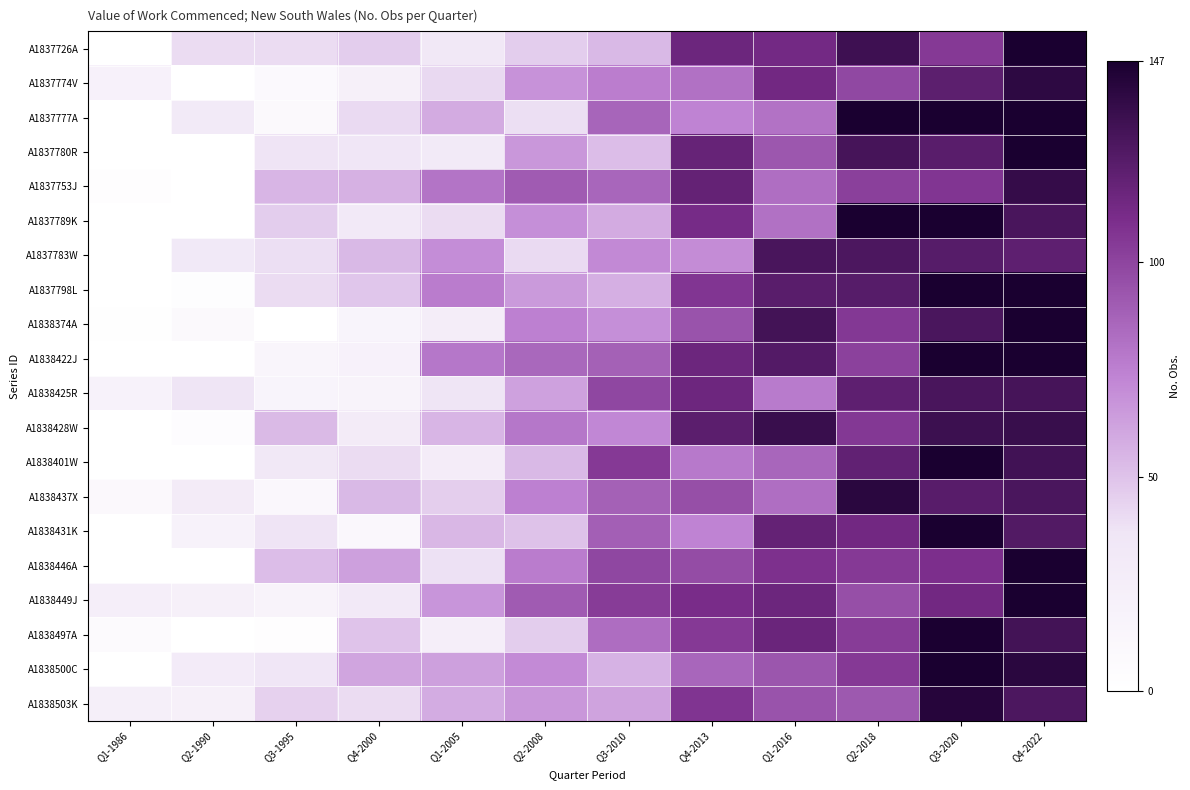

At how many categories does at least one series exceed 47?

10